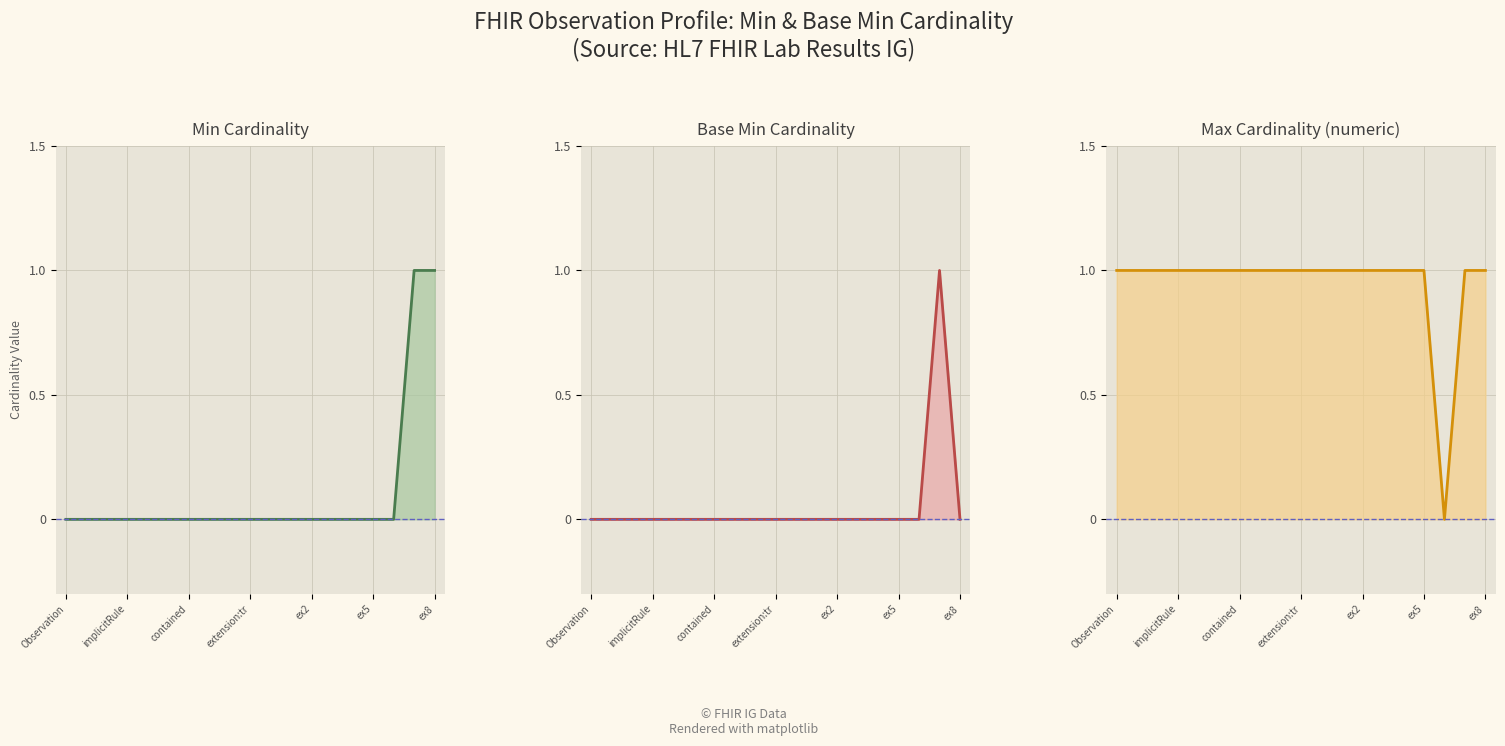

What is the highest value of the Min Cardinality series?

1